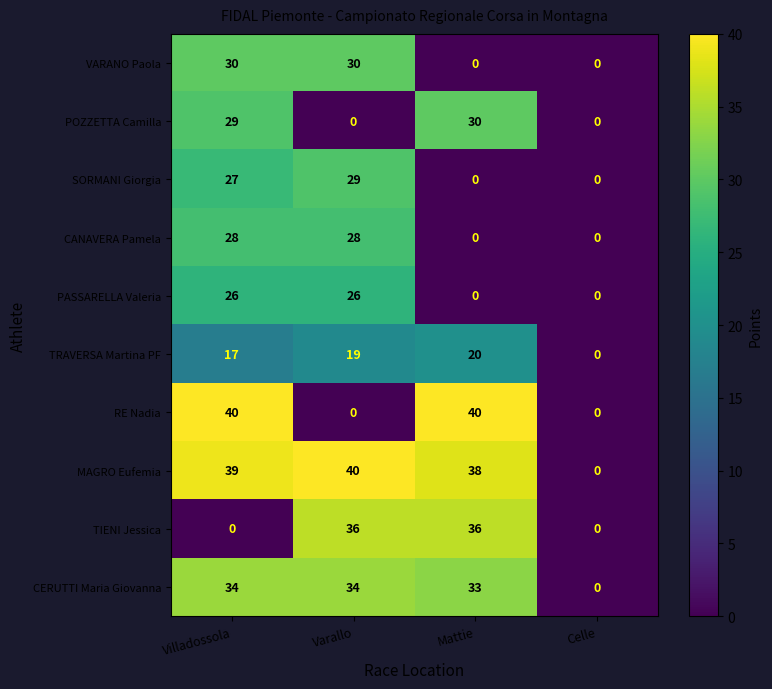

Which series has the largest total across all categories?

MAGRO Eufemia